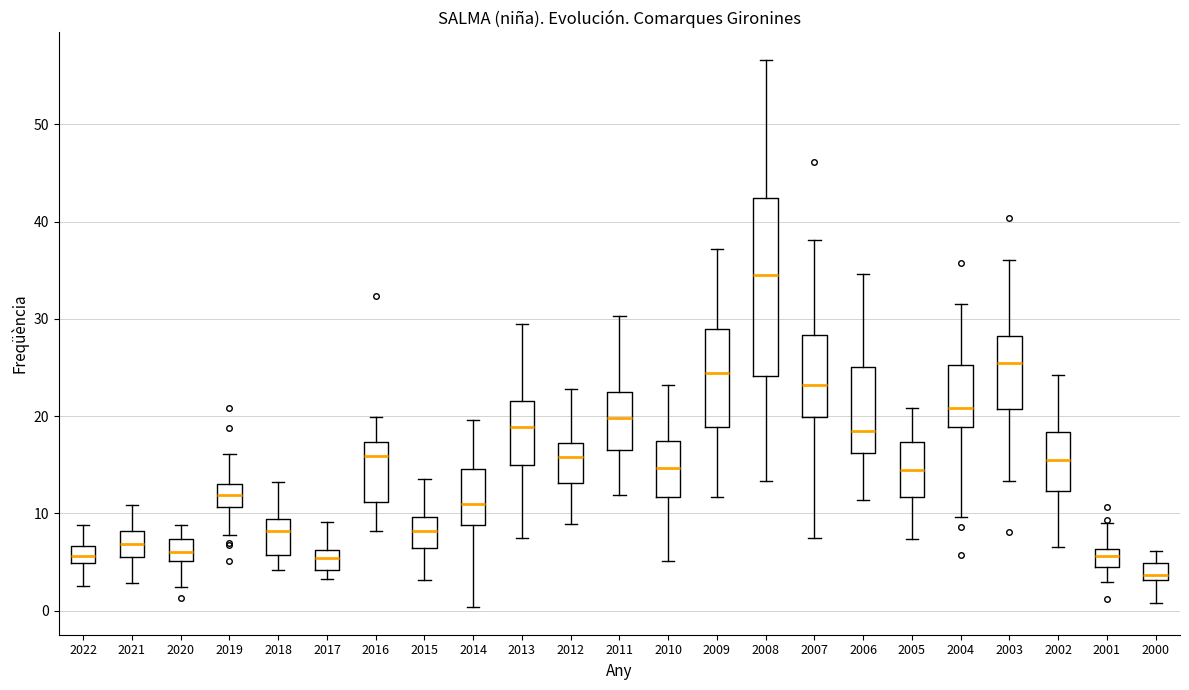

Reading left to right, read every box against the y-axis: the position of its median line, the range the box covers, and the ends of its whiskers. The values are not printed on the chart, so give them approximately, as read against the axis.

2022: median 6, box 5 to 7, whiskers 3 to 9
2021: median 7, box 6 to 8, whiskers 3 to 11
2020: median 6, box 5 to 7, whiskers 2 to 9
2019: median 12, box 11 to 13, whiskers 8 to 16
2018: median 8, box 6 to 9, whiskers 4 to 13
2017: median 5, box 4 to 6, whiskers 3 to 9
2016: median 16, box 11 to 17, whiskers 8 to 20
2015: median 8, box 6 to 10, whiskers 3 to 14
2014: median 11, box 9 to 15, whiskers 0 to 20
2013: median 19, box 15 to 22, whiskers 7 to 30
2012: median 16, box 13 to 17, whiskers 9 to 23
2011: median 20, box 17 to 23, whiskers 12 to 30
2010: median 15, box 12 to 17, whiskers 5 to 23
2009: median 24, box 19 to 29, whiskers 12 to 37
2008: median 35, box 24 to 42, whiskers 13 to 57
2007: median 23, box 20 to 28, whiskers 7 to 38
2006: median 18, box 16 to 25, whiskers 11 to 35
2005: median 15, box 12 to 17, whiskers 7 to 21
2004: median 21, box 19 to 25, whiskers 10 to 32
2003: median 26, box 21 to 28, whiskers 13 to 36
2002: median 15, box 12 to 18, whiskers 7 to 24
2001: median 6 (just below the box's upper edge), box 4 to 6, whiskers 3 to 9
2000: median 4, box 3 to 5, whiskers 1 to 6